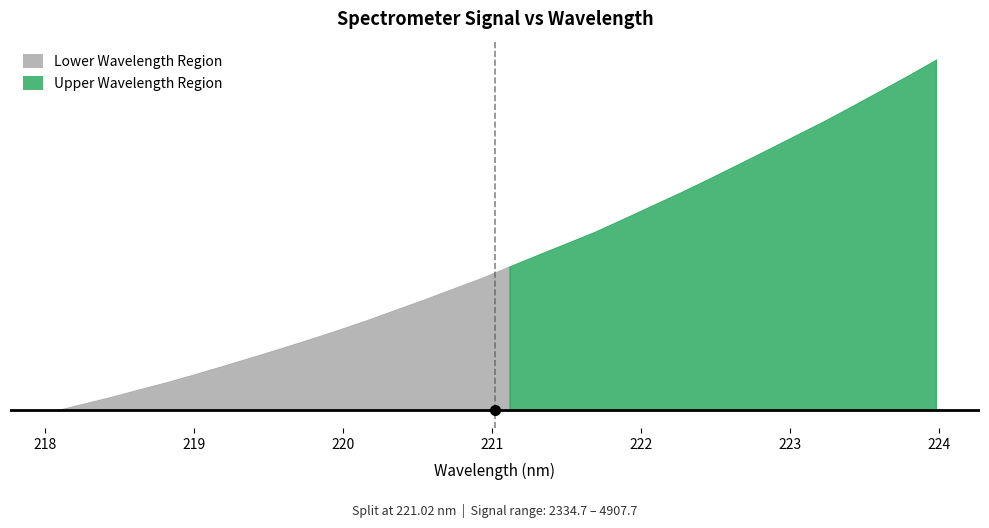

How many positive values are there?

31